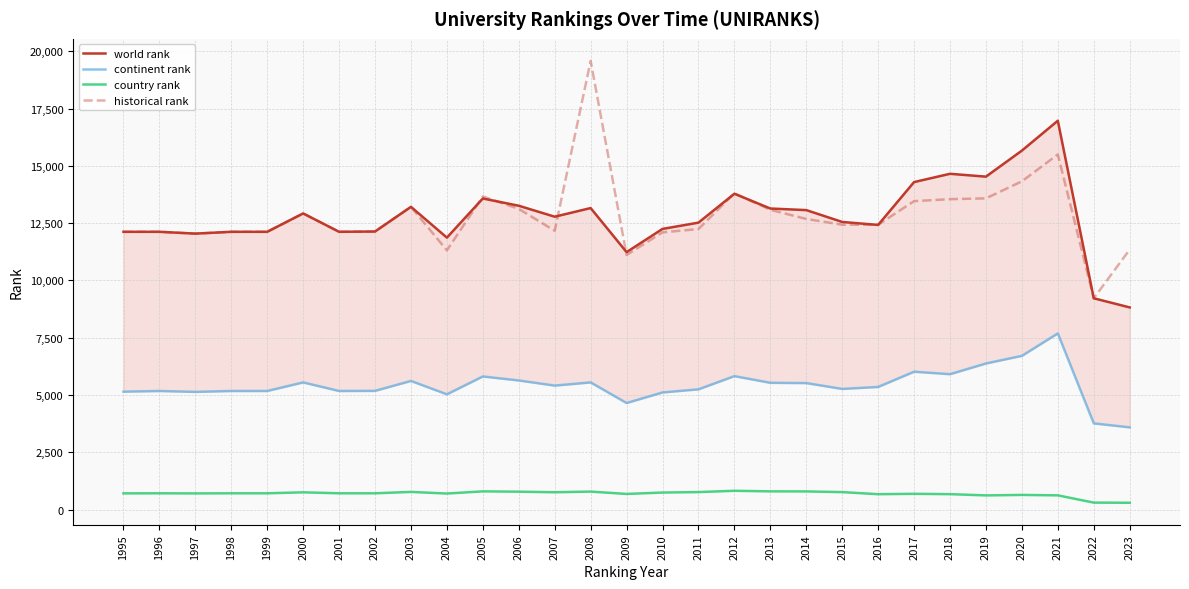

What is the average value of the continent rank series?

5423